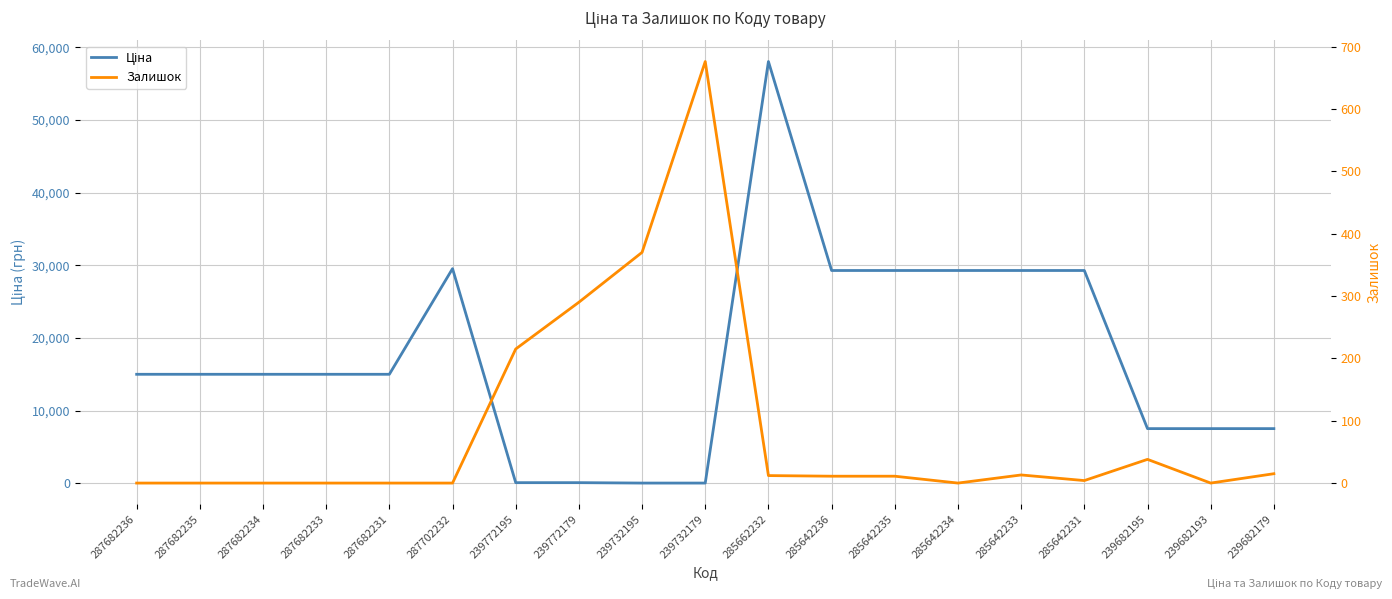

At which category does the chart reach its peak across all series?

285662232